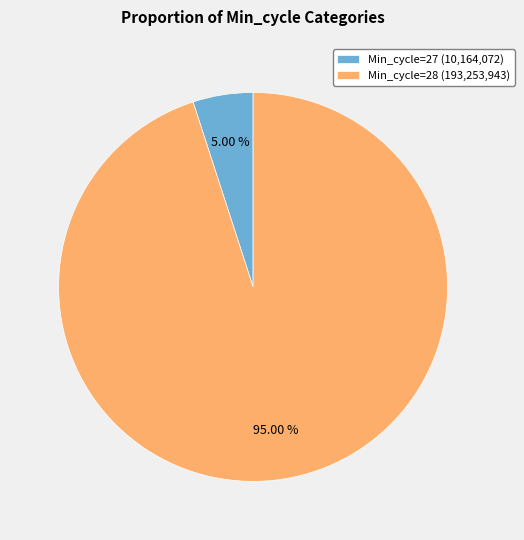

Between Min_cycle=27 (10,164,072) and Min_cycle=28 (193,253,943), which is larger?

Min_cycle=28 (193,253,943)